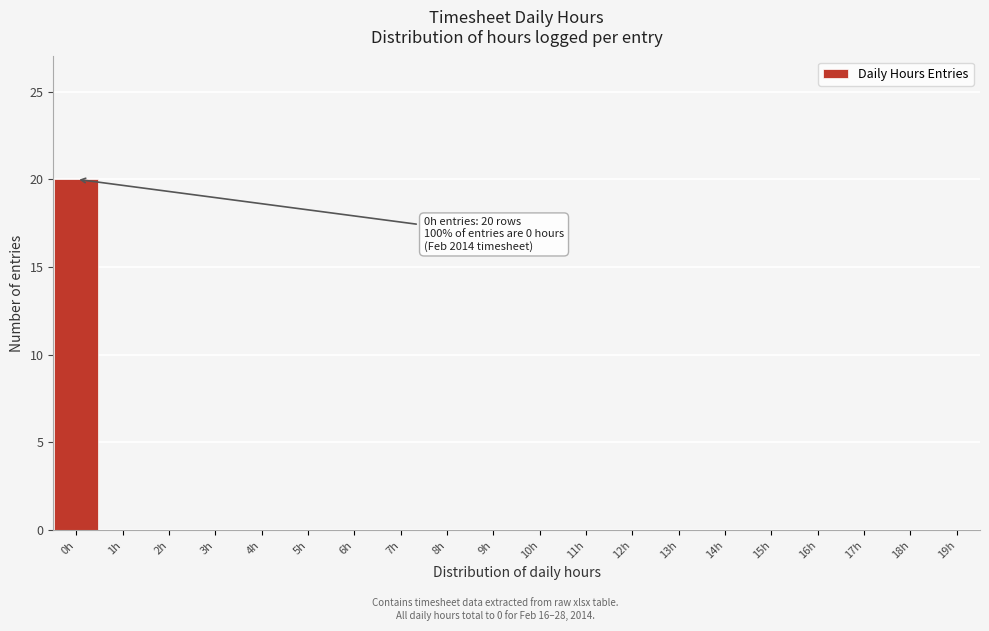

Reading right to left, extract all data points from this chart.

19h=0	18h=0	17h=0	16h=0	15h=0	14h=0	13h=0	12h=0	11h=0	10h=0	9h=0	8h=0	7h=0	6h=0	5h=0	4h=0	3h=0	2h=0	1h=0	0h=20